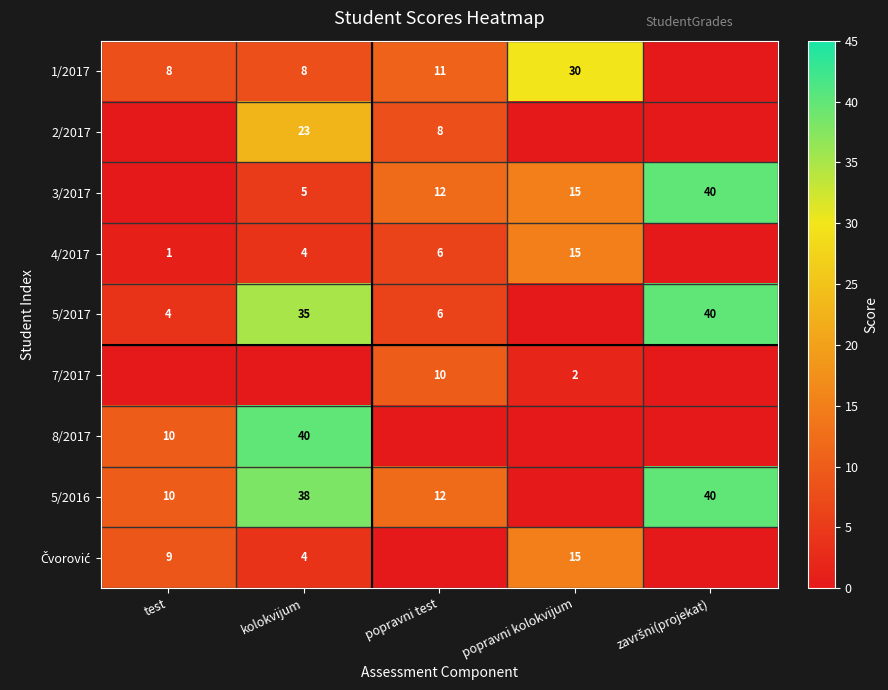

Is it true that 2/2017 equals 23 at kolokvijum?

True